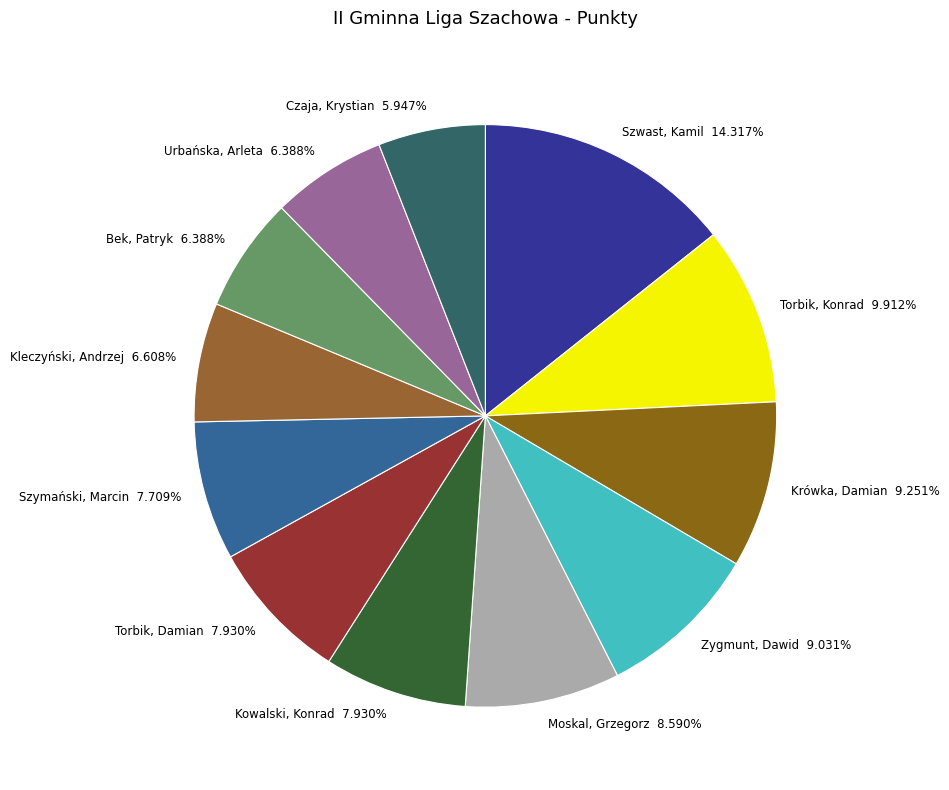

What percentage do Kleczyński, Andrzej and Urbańska, Arleta together represent?

13.0%